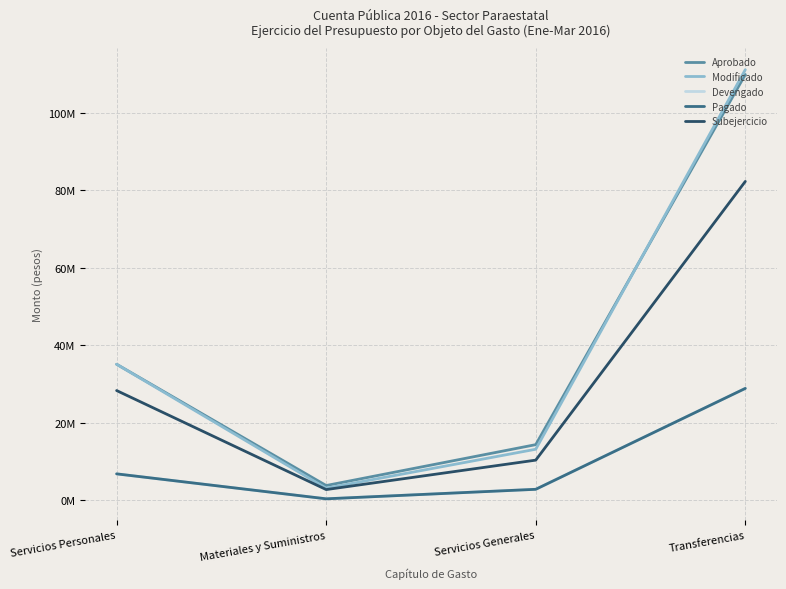

What are all the series names shown in the legend?

Aprobado, Modificado, Devengado, Pagado, Subejercicio